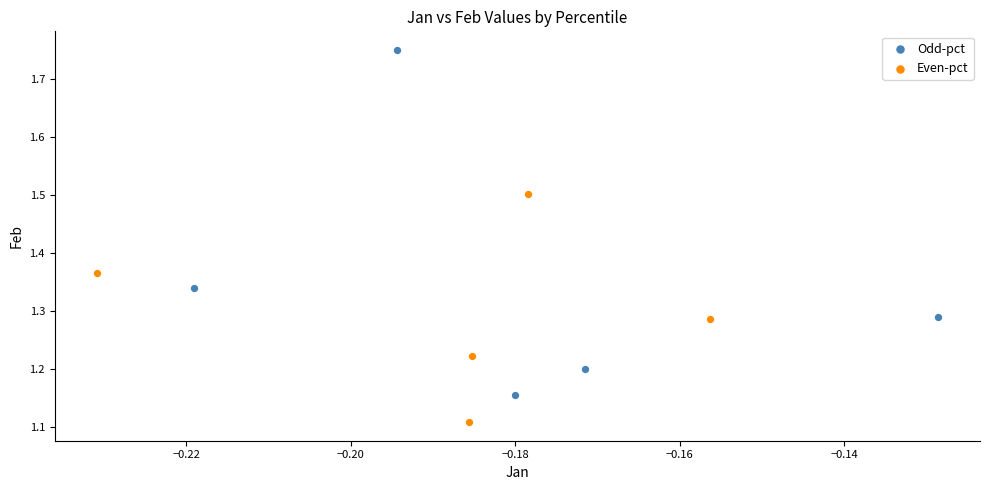

Which series contains the highest Y value?

Odd-pct